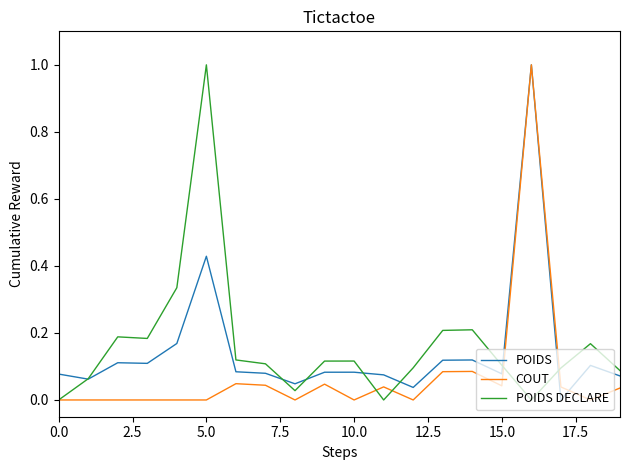

Rank the series by their average value, from lowest to highest.

COUT, POIDS, POIDS DECLARE